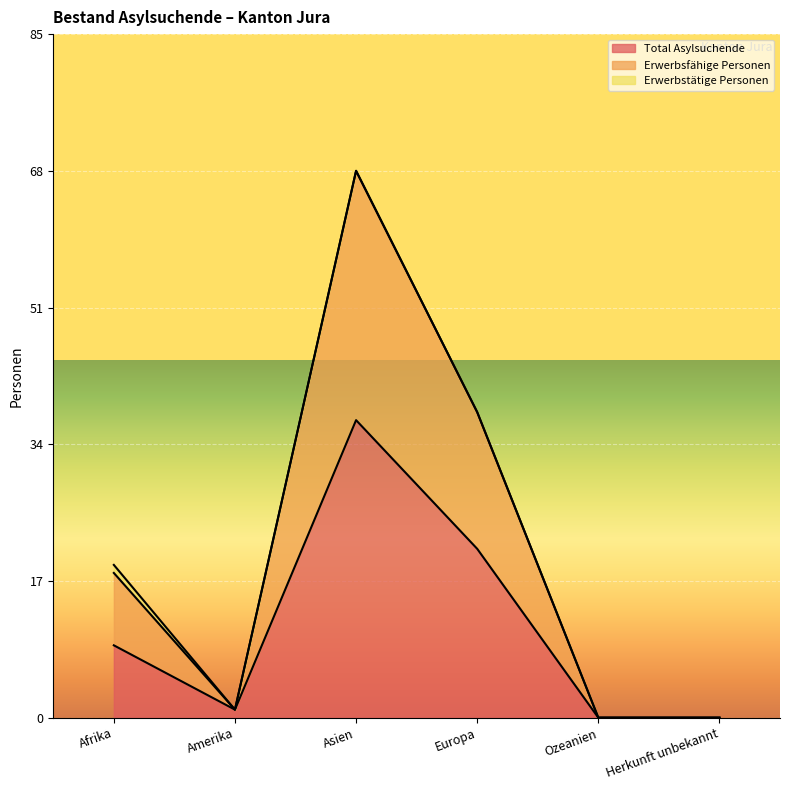

How many values in Erwerbsfähige Personen are above zero?

4